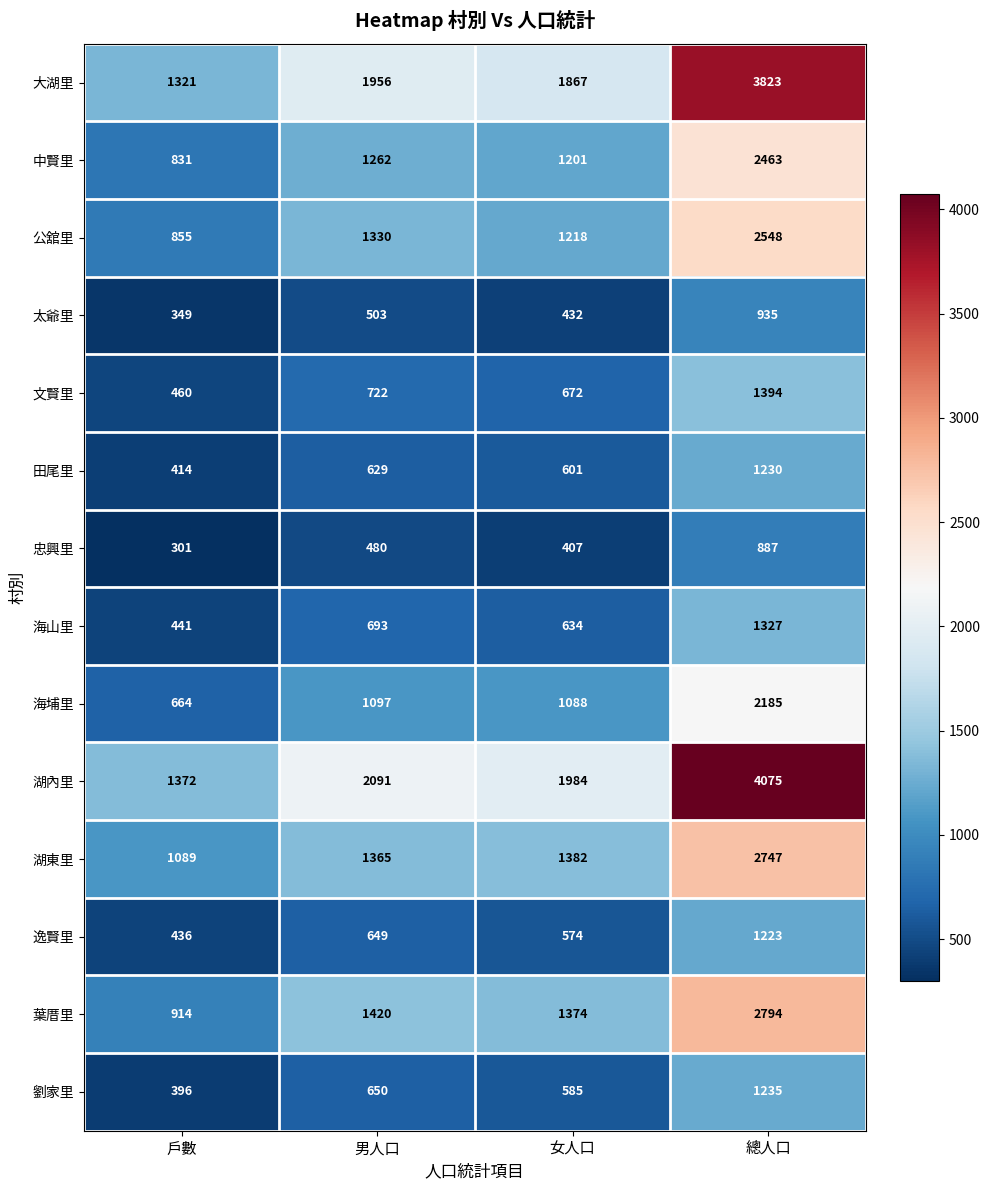

Count the 忠興里 values in the range 407 to 887.

3